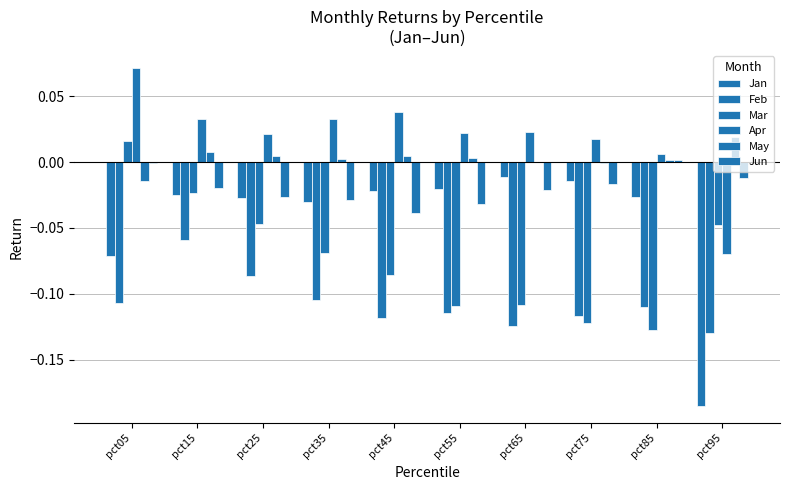

Reading left to right, list all the values displayed in this chart.

Jan: pct05=-0.1	pct15=-0.0	pct25=-0.0	pct35=-0.0	pct45=-0.0	pct55=-0.0	pct65=-0.0	pct75=-0.0	pct85=-0.0	pct95=-0.2
Feb: pct05=-0.1	pct15=-0.1	pct25=-0.1	pct35=-0.1	pct45=-0.1	pct55=-0.1	pct65=-0.1	pct75=-0.1	pct85=-0.1	pct95=-0.1
Mar: pct05=0.0	pct15=-0.0	pct25=-0.0	pct35=-0.1	pct45=-0.1	pct55=-0.1	pct65=-0.1	pct75=-0.1	pct85=-0.1	pct95=-0.0
Apr: pct05=0.1	pct15=0.0	pct25=0.0	pct35=0.0	pct45=0.0	pct55=0.0	pct65=0.0	pct75=0.0	pct85=0.0	pct95=-0.1
May: pct05=-0.0	pct15=0.0	pct25=0.0	pct35=0.0	pct45=0.0	pct55=0.0	pct65=-0.0	pct75=-0.0	pct85=0.0	pct95=0.0
Jun: pct05=-0.0	pct15=-0.0	pct25=-0.0	pct35=-0.0	pct45=-0.0	pct55=-0.0	pct65=-0.0	pct75=-0.0	pct85=0.0	pct95=-0.0